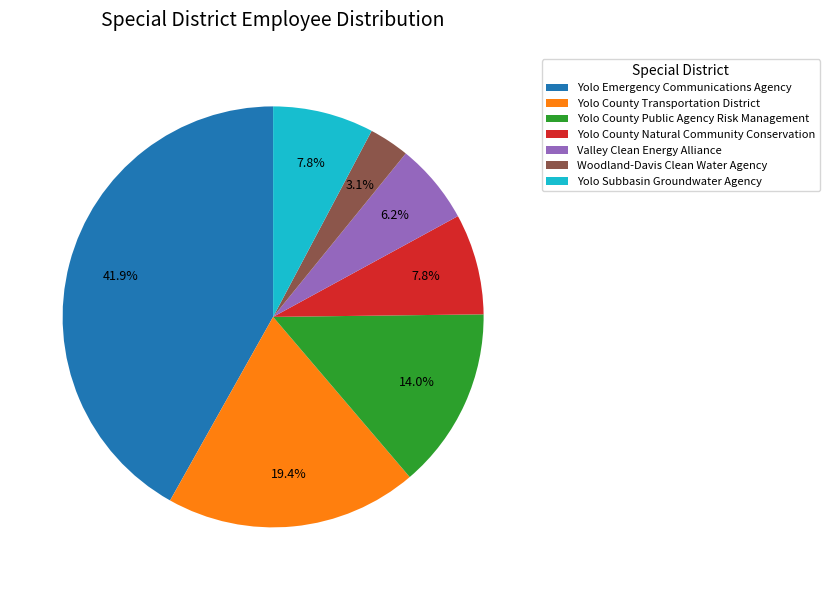

True or false: Yolo County Transportation District accounts for 32% of the total.

False